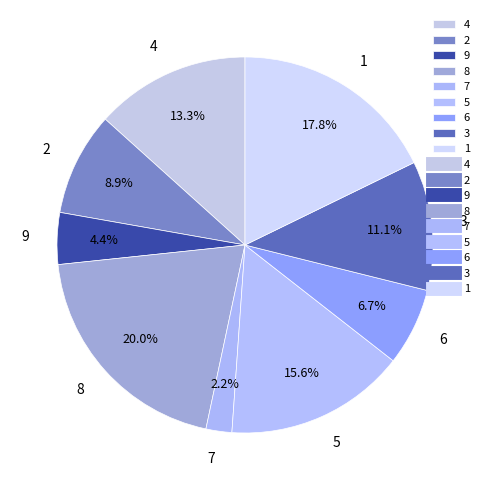

What portion of the pie excludes 6?

93.3%